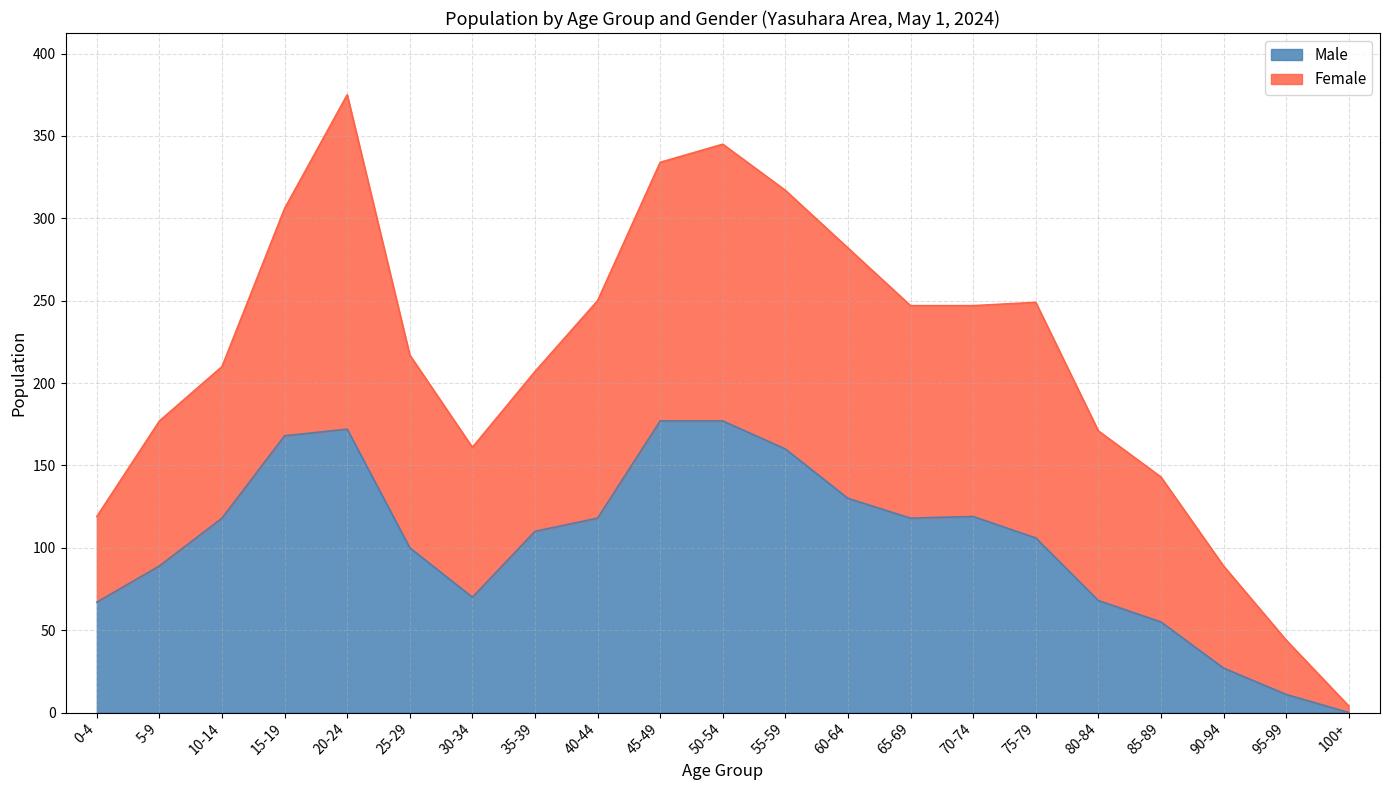

Between 40-44 and 55-59, which is larger?

55-59